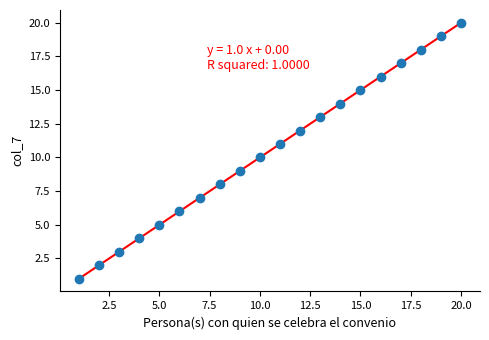

What is the range of X values (max minus min)?

19